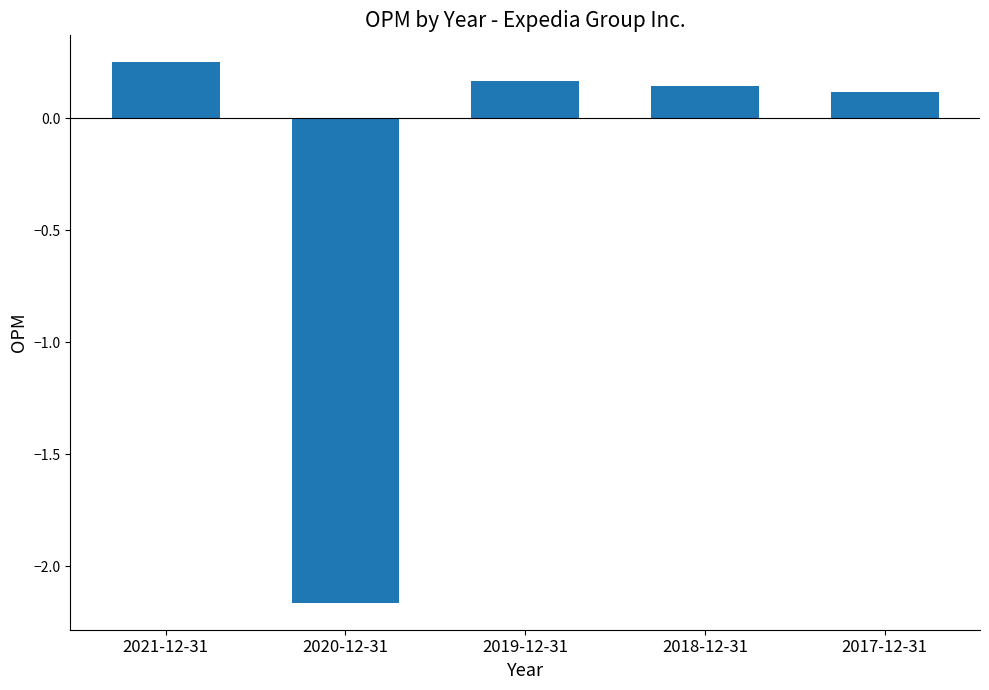

At which category does the chart reach its peak across all series?

2021-12-31